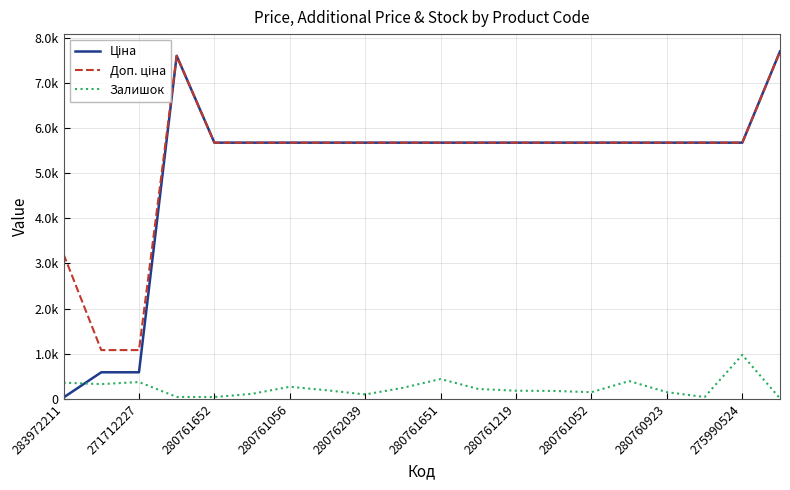

True or false: Доп. ціна and Залишок intersect in this chart.

False